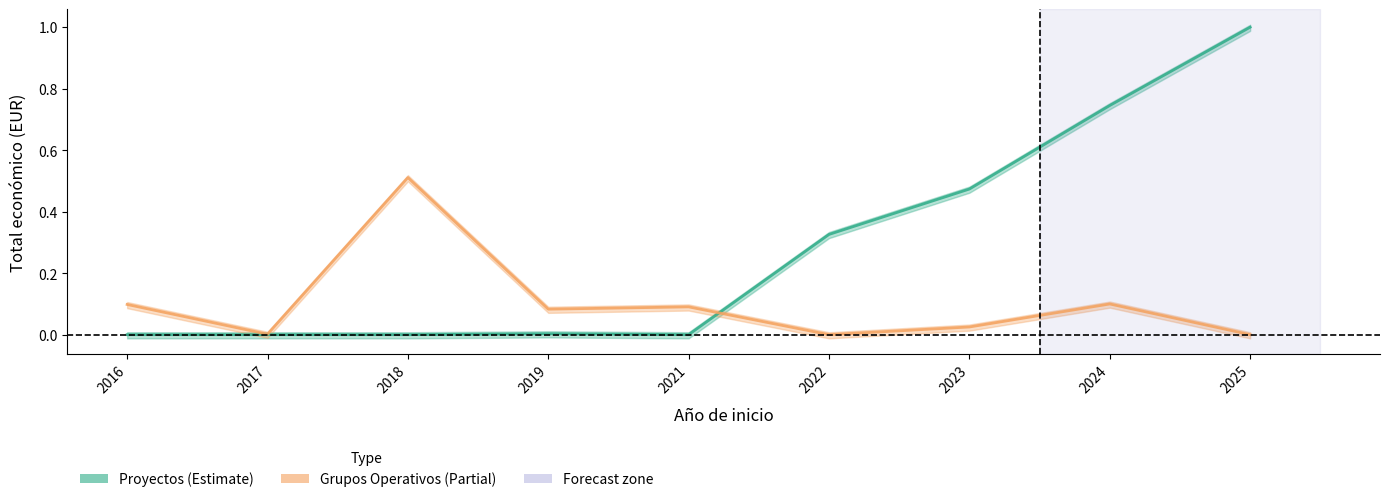

What is the difference between the maximum and second lowest values in the Proyectos series?

1.0